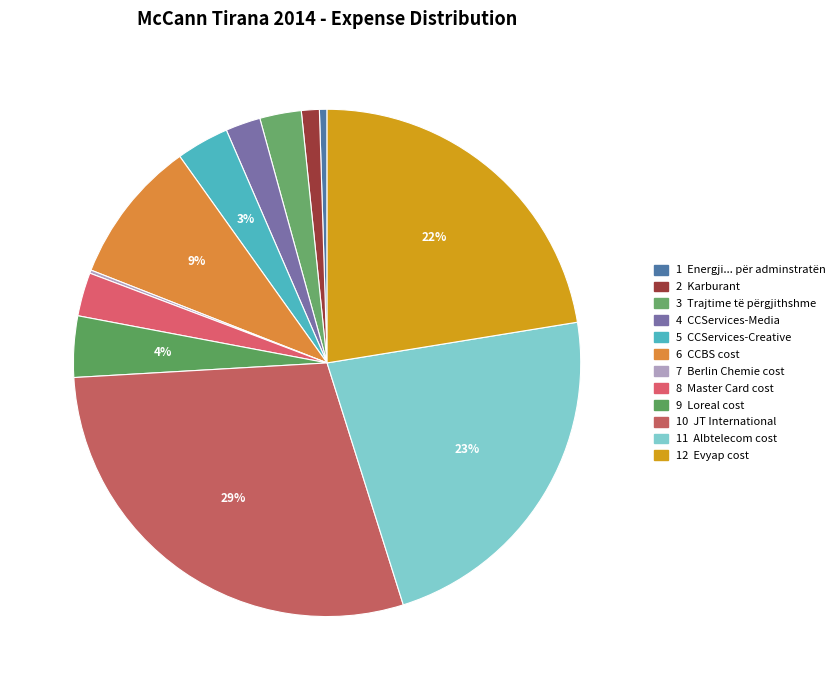

To the nearest percent, what is the average slice percentage?

8%